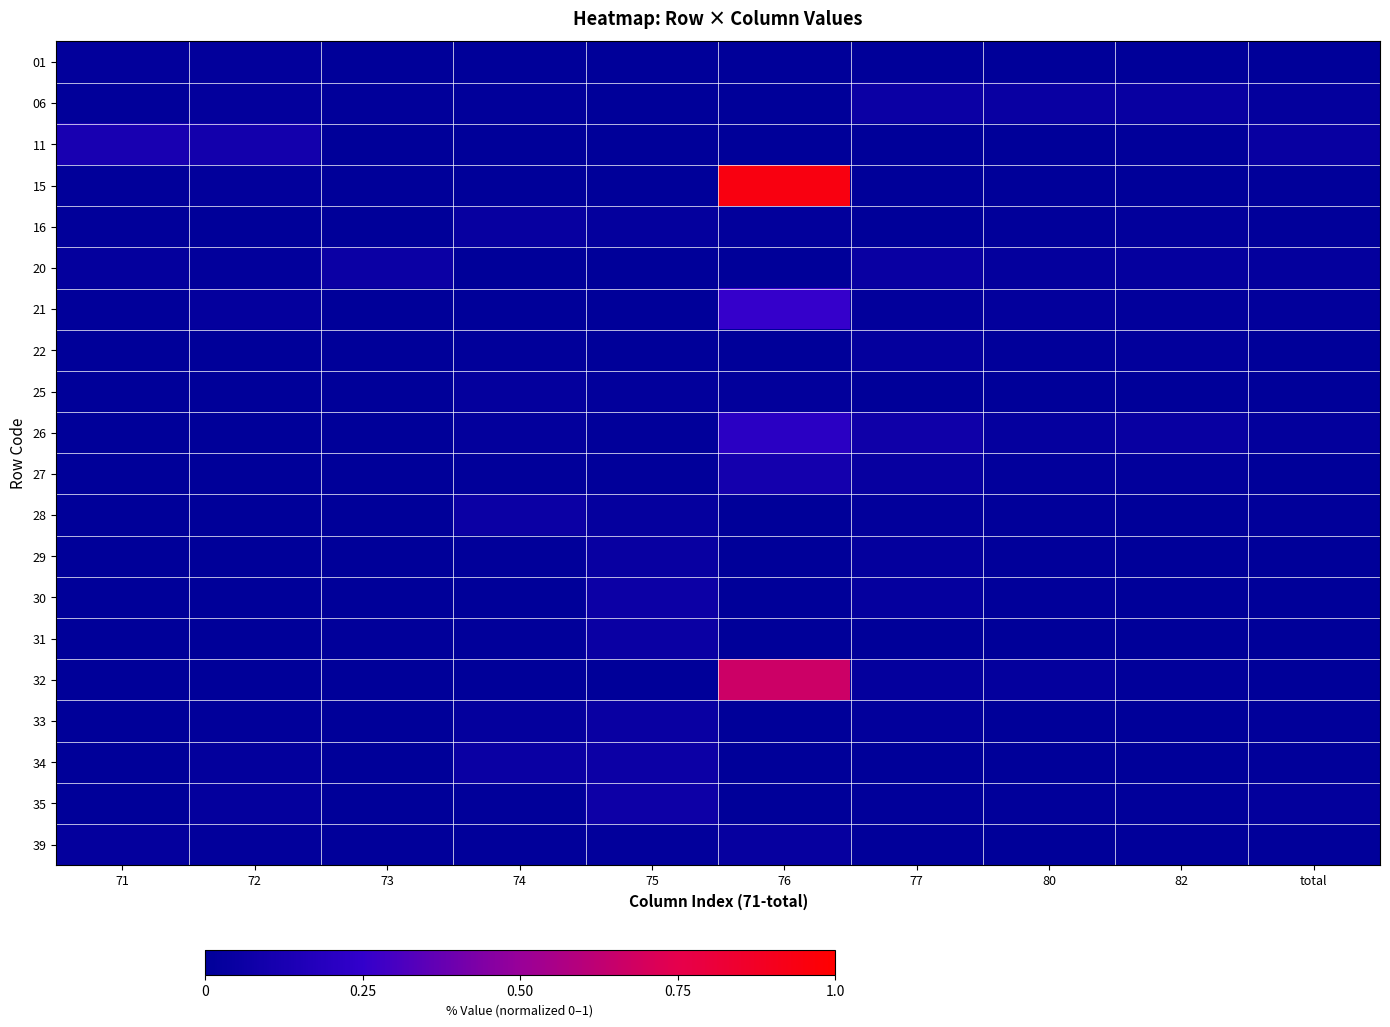

Which series has the largest range (max minus min)?

15